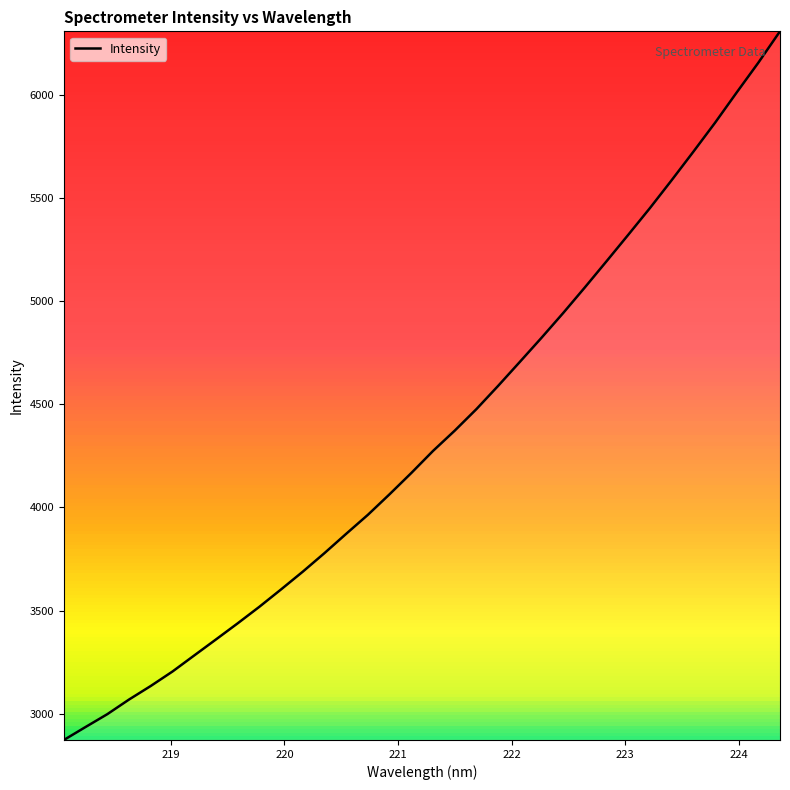

What is the minimum value shown in the chart?

2873.3